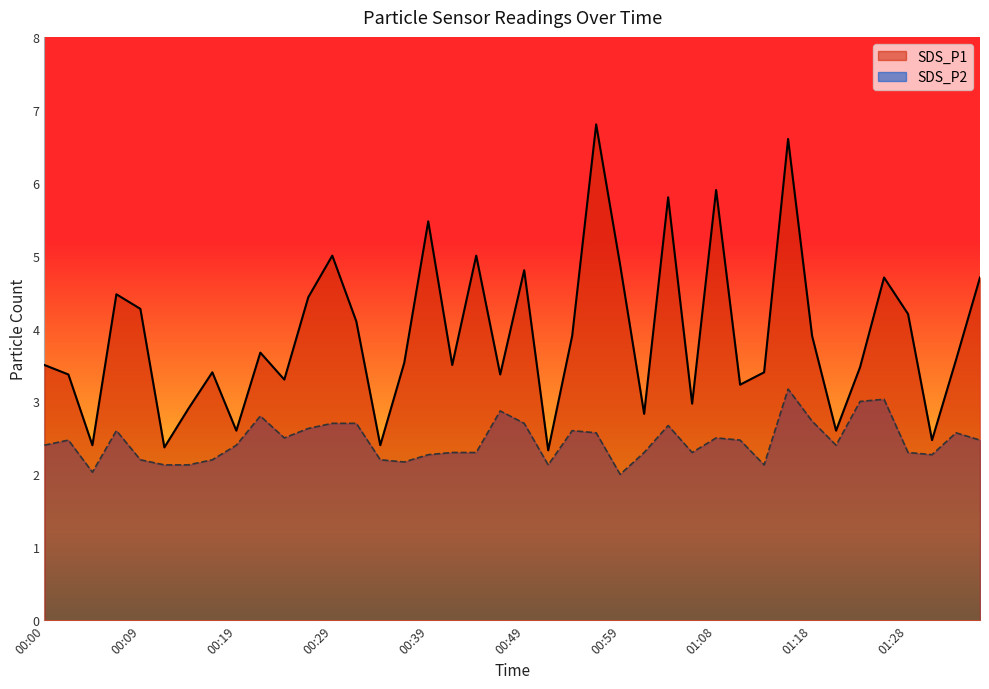

At which category does SDS_P2 reach its first local valley?

00:04